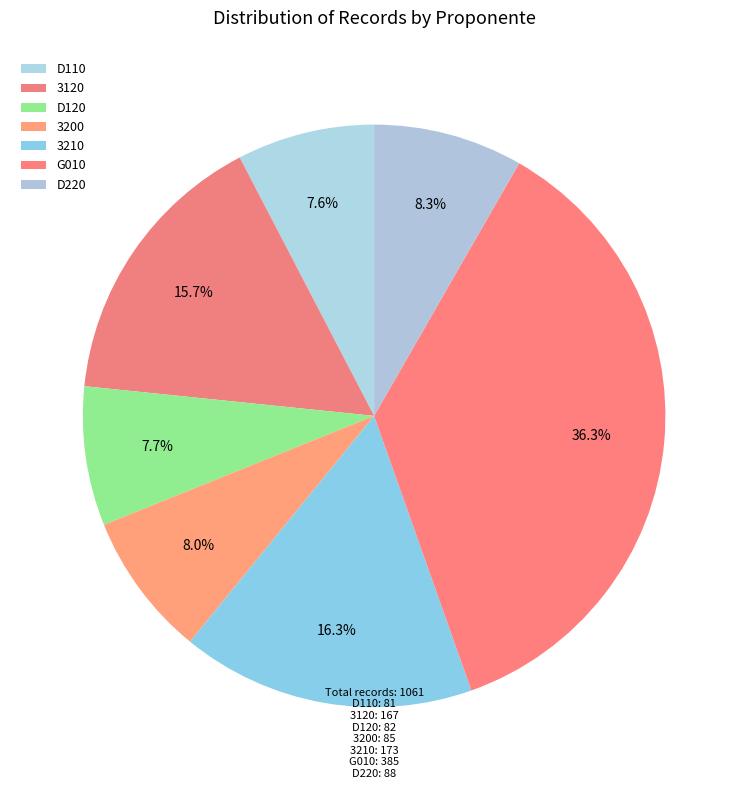

How many slices are in this pie chart?

7